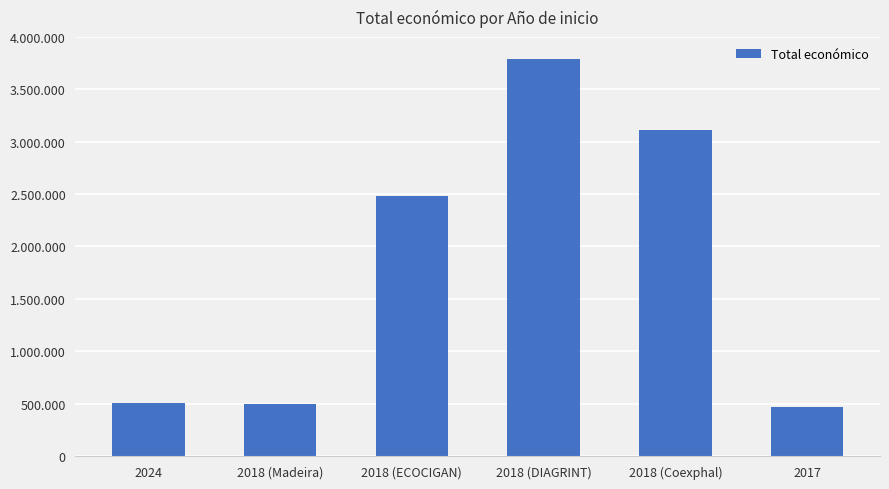

Does the chart contain any negative values?

No